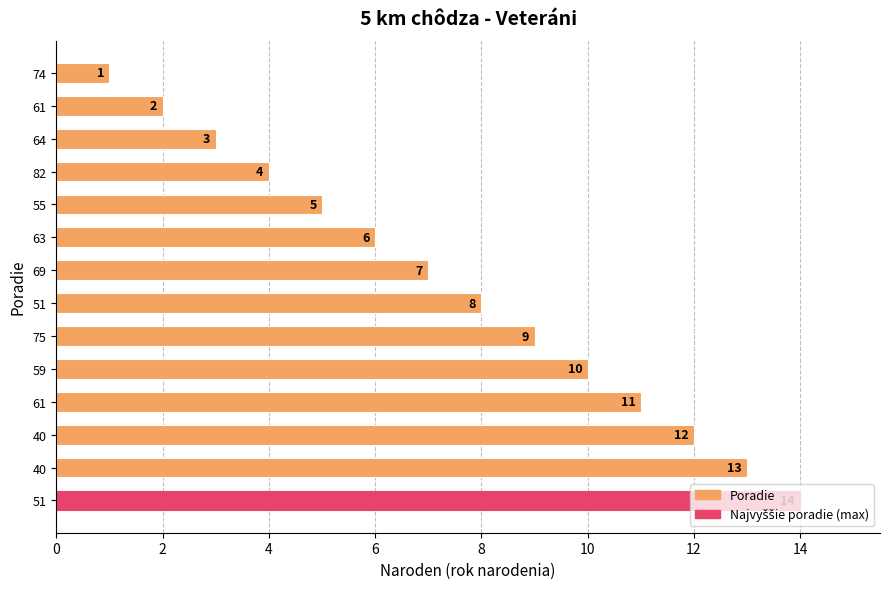

Does the chart contain any negative values?

No